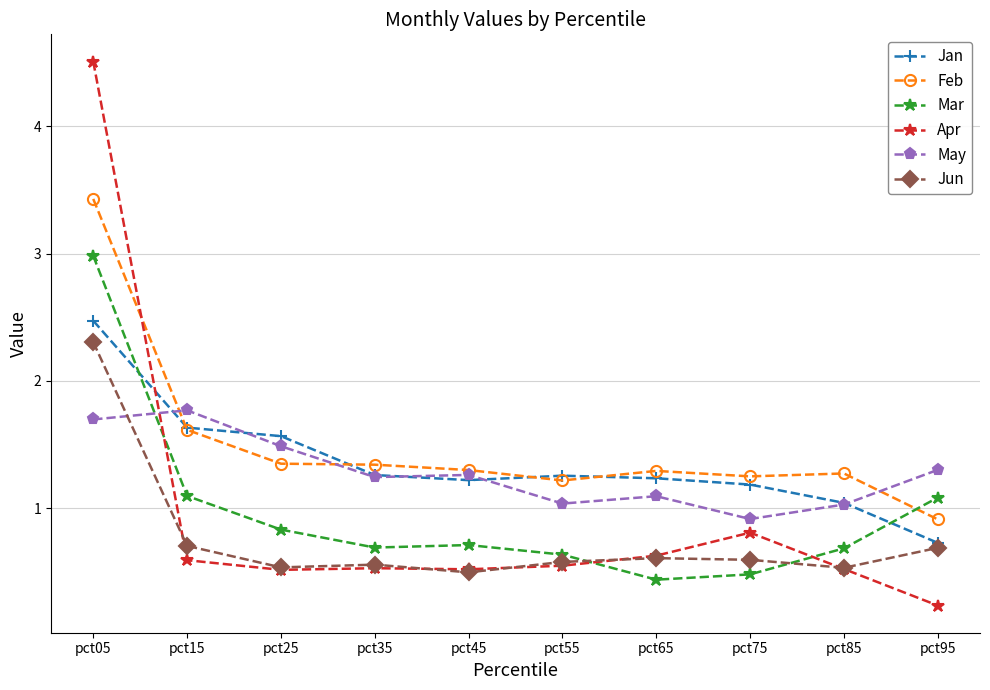

Between pct15 and pct75, which series saw the biggest shift?

May